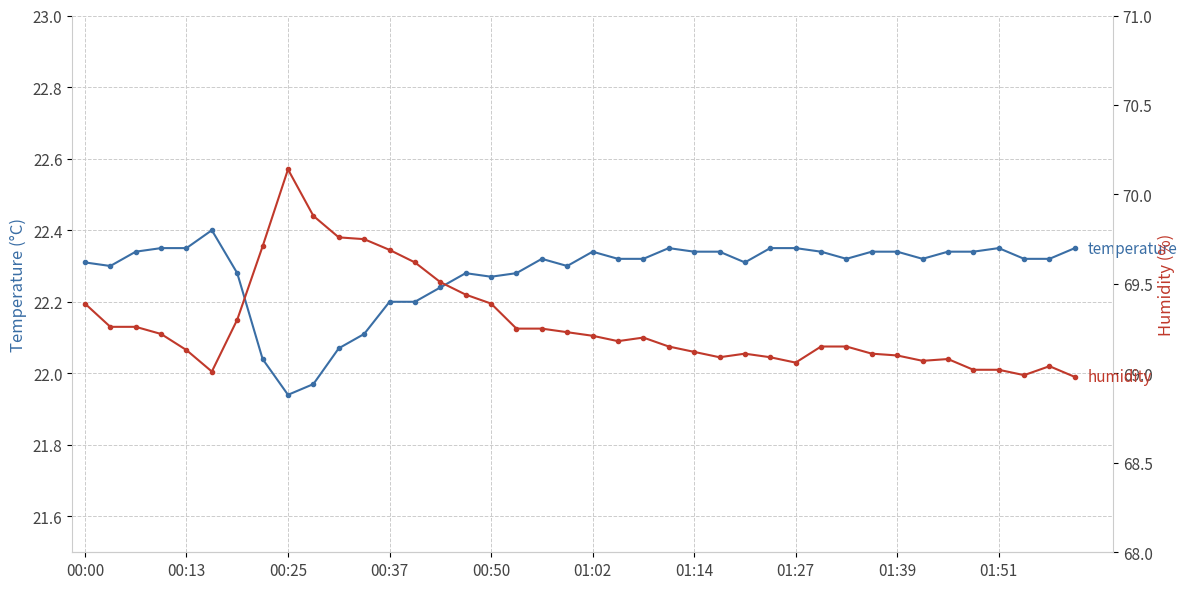

List the series in order of their peak value, highest first.

humidity, temperature